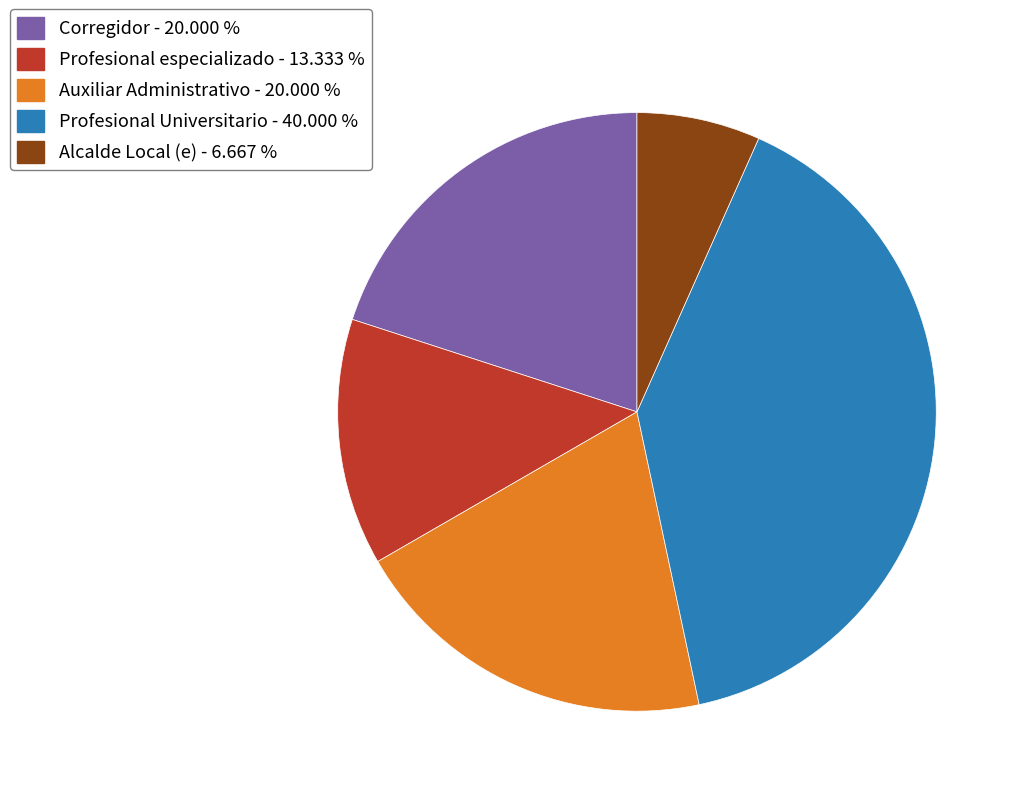

Combined, do Profesional Universitario and Alcalde Local (e) account for over 50%?

No